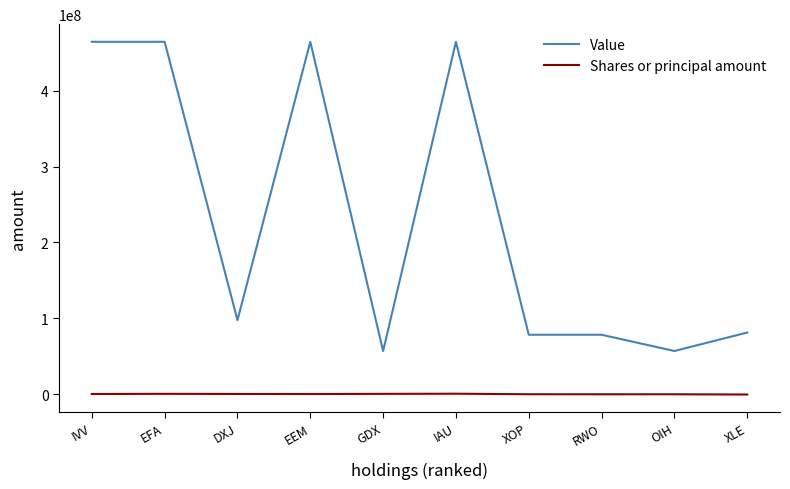

Is the value of Value at IAU greater than the value of Shares or principal amount at EFA?

Yes